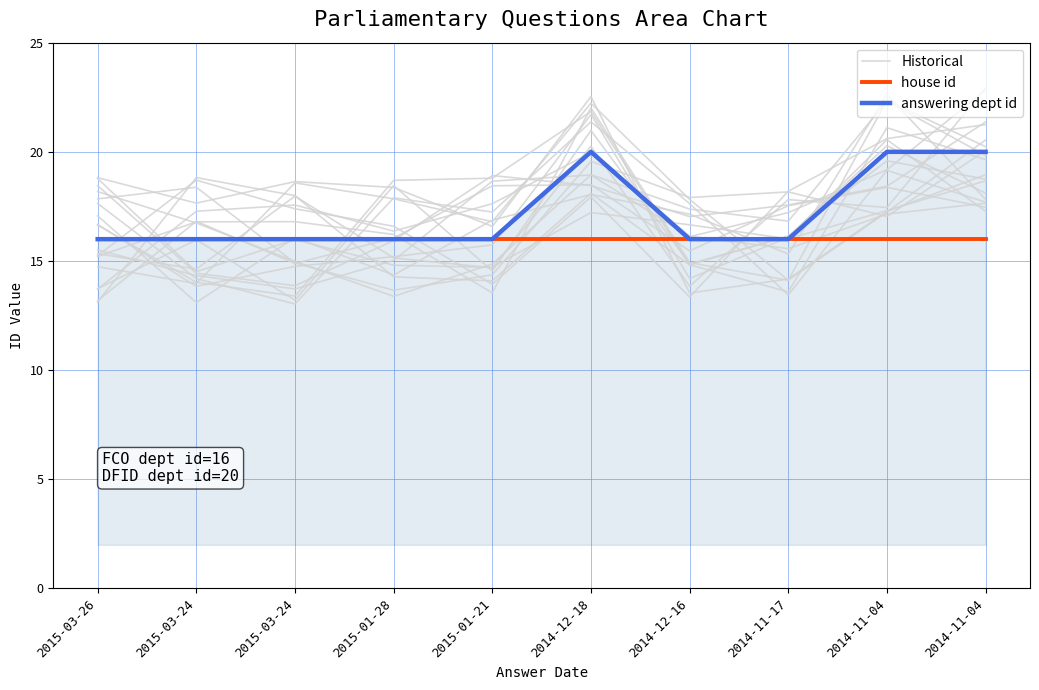

Is the value of Historical at 2014-12-16 greater than the value of answering dept id at 2014-11-04?

No